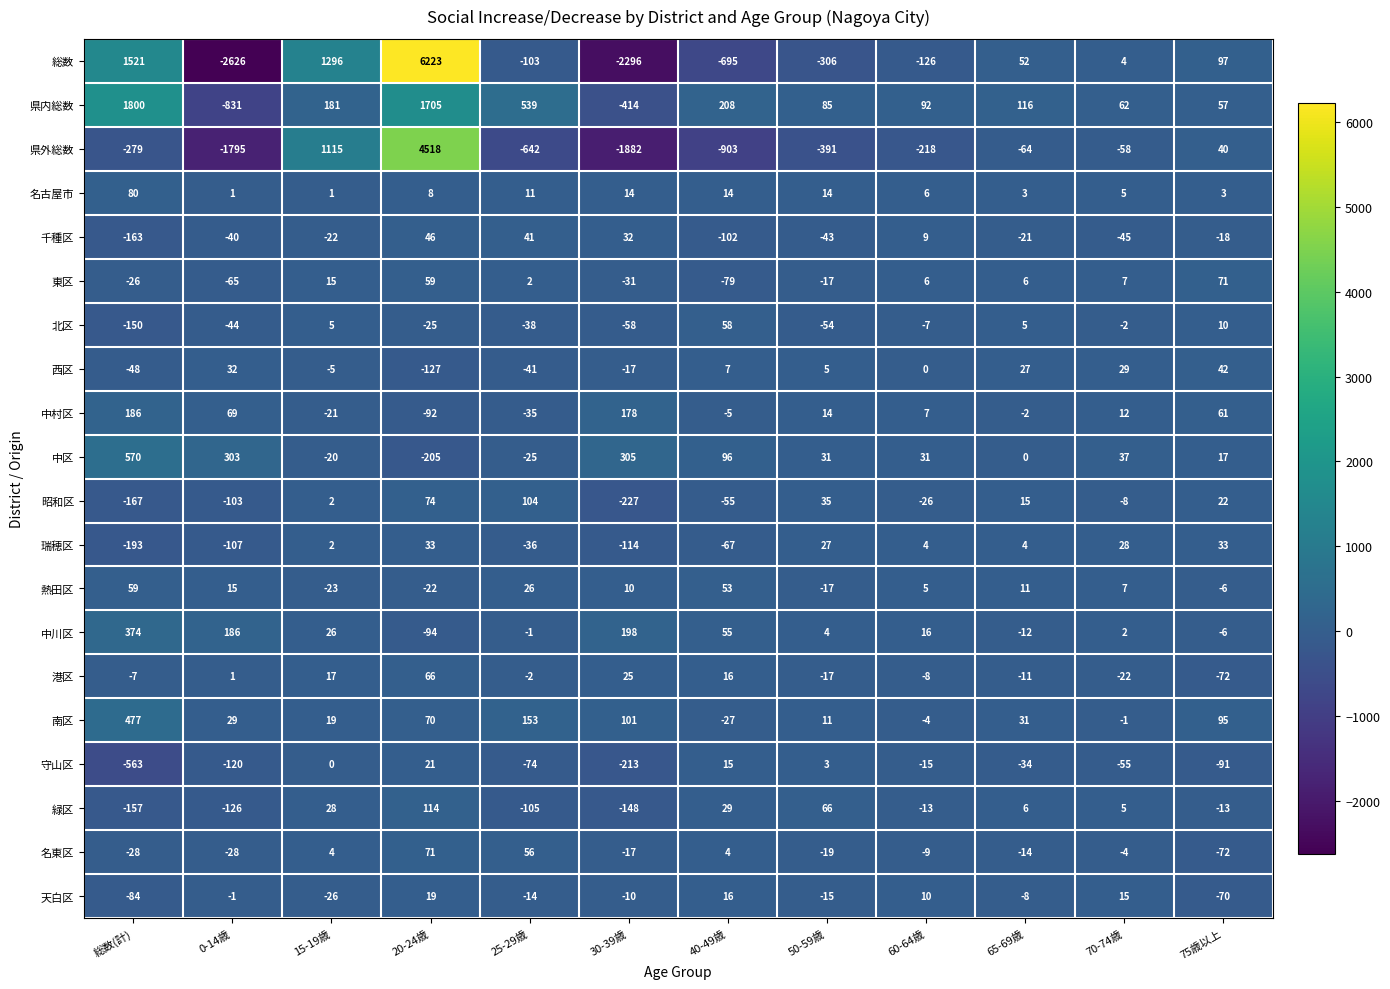

At 25-29歳, list the series in order from largest to smallest.

県内総数, 南区, 昭和区, 名東区, 千種区, 熱田区, 名古屋市, 東区, 中川区, 港区, 天白区, 中区, 中村区, 瑞穂区, 北区, 西区, 守山区, 総数, 緑区, 県外総数